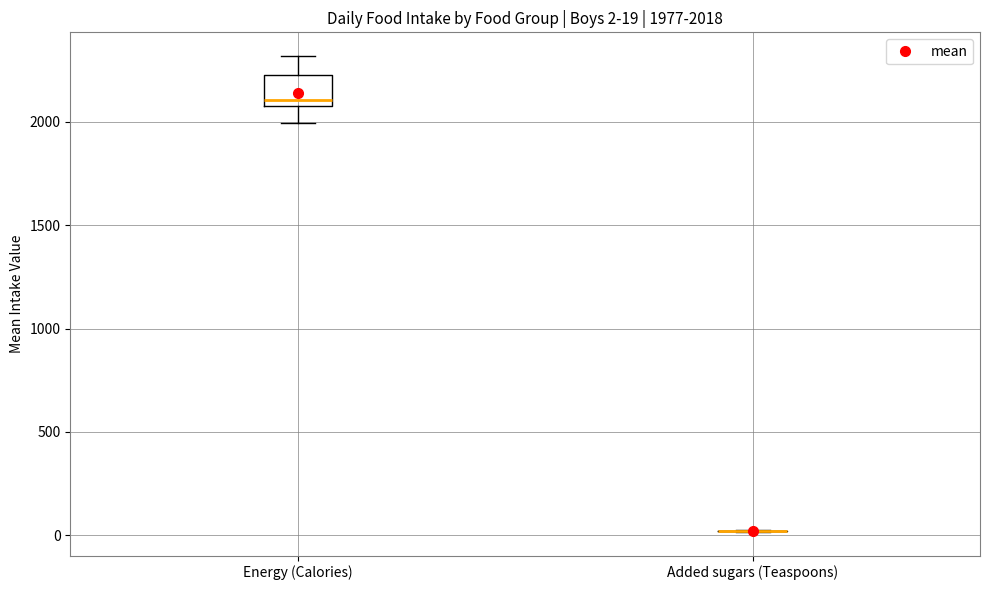

Which box is the tallest, from its lower edge to its upper edge?

Energy (Calories)